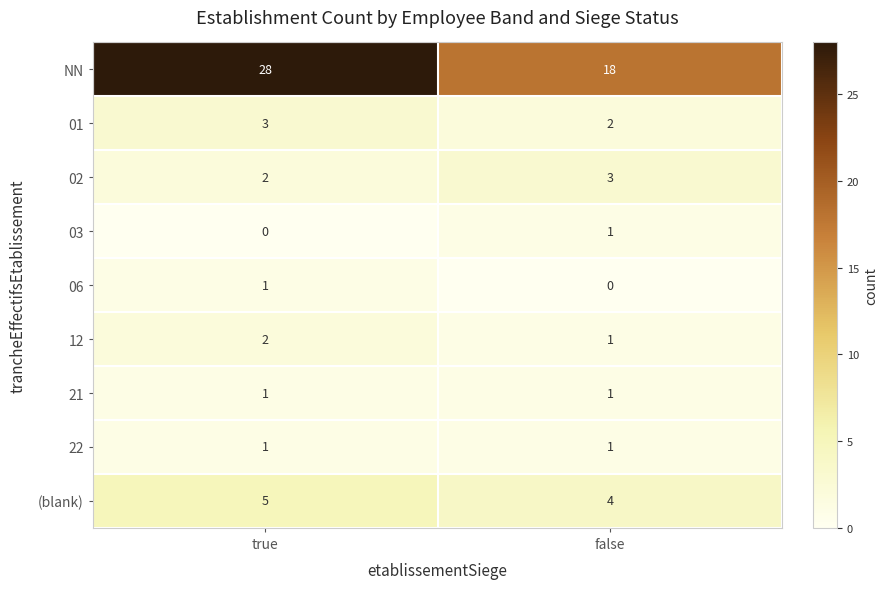

What is the maximum value shown in the chart?

28